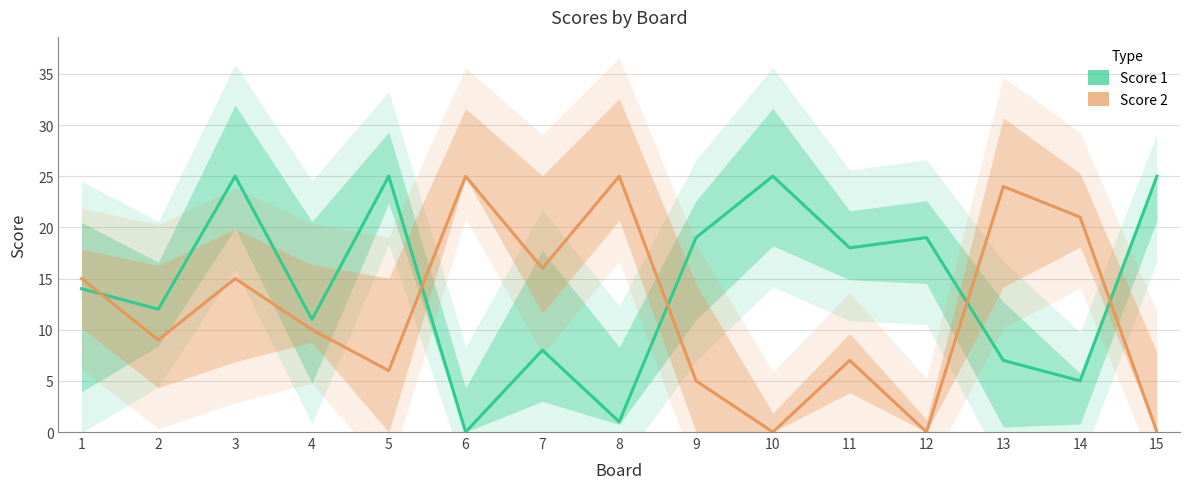

What is the total value across all series at 7?

24